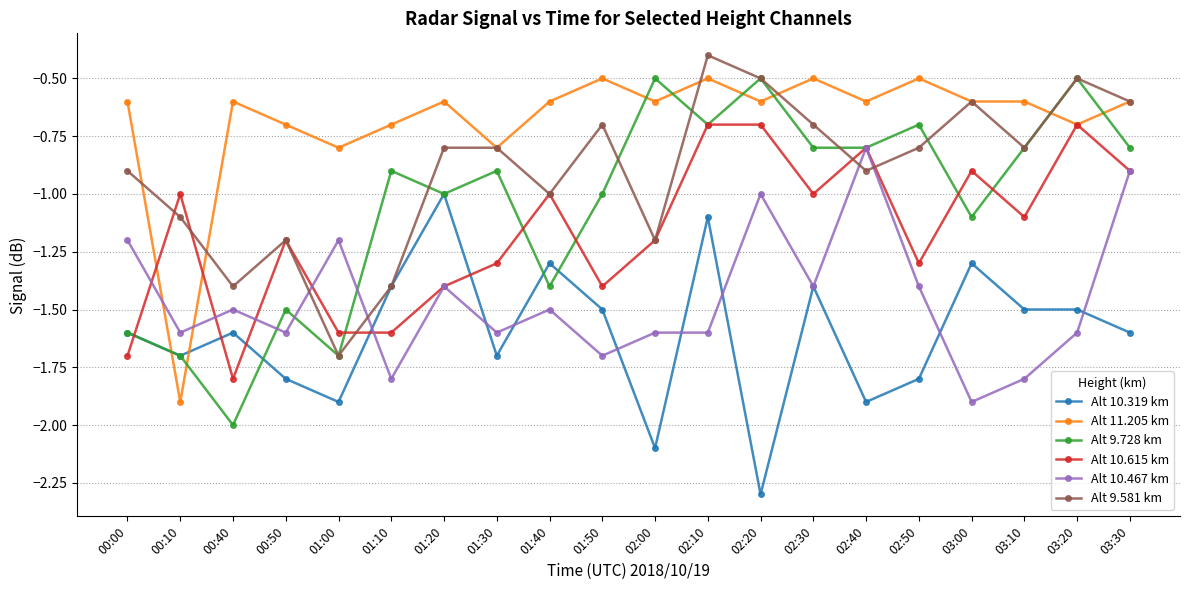

Where do Alt 9.728 km and Alt 11.205 km first cross each other?

00:00 and 00:10